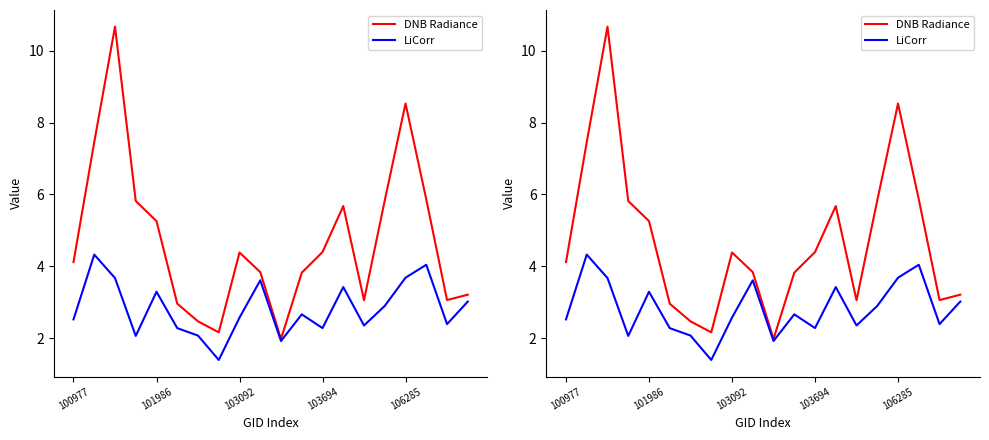

True or false: LiCorr and DNB Radiance intersect in this chart.

False